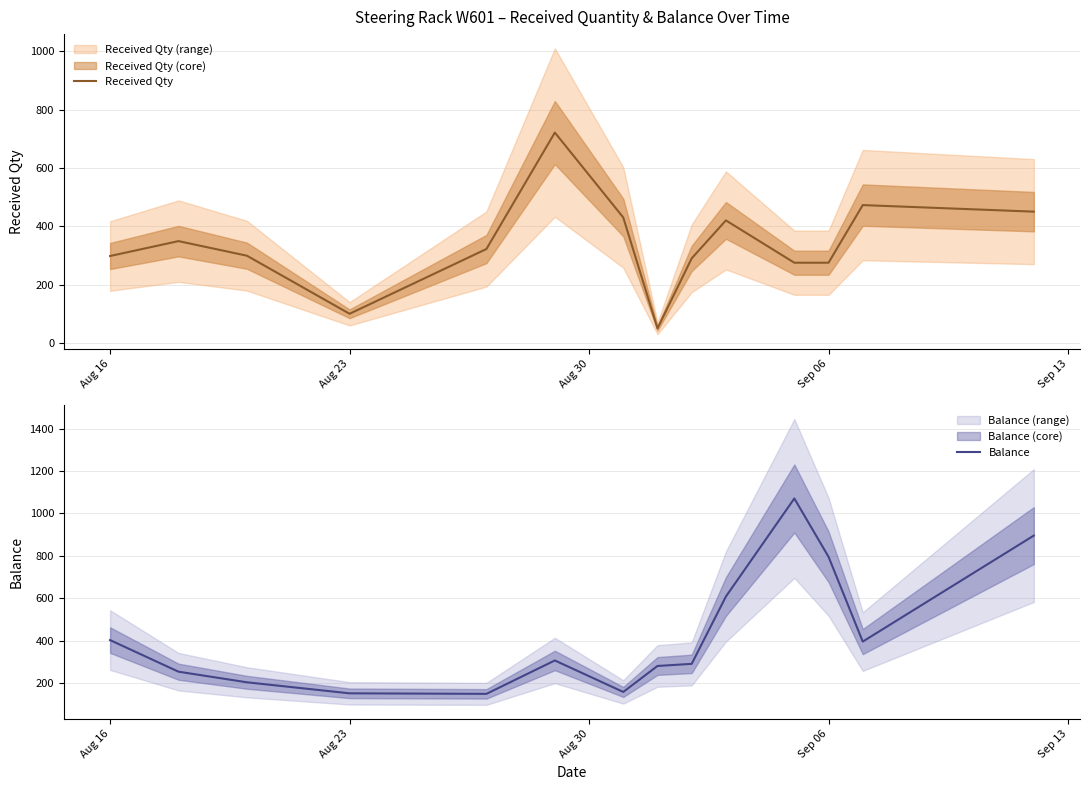

What are all the series names shown in the legend?

Received Qty, Balance